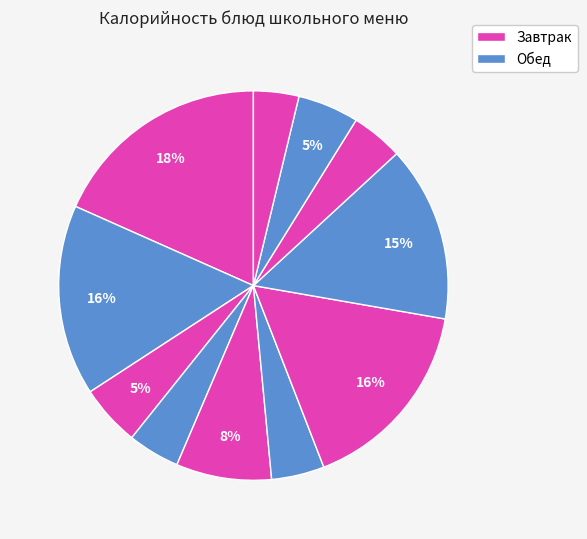

How many slices are in this pie chart?

11